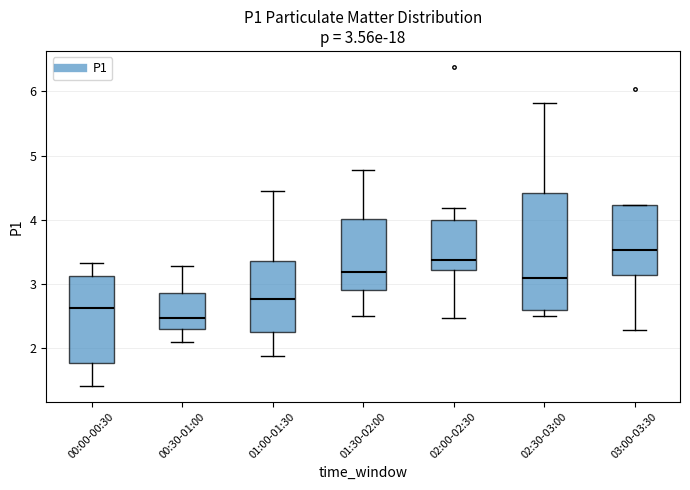

Which box has the lowest median line?

00:30-01:00